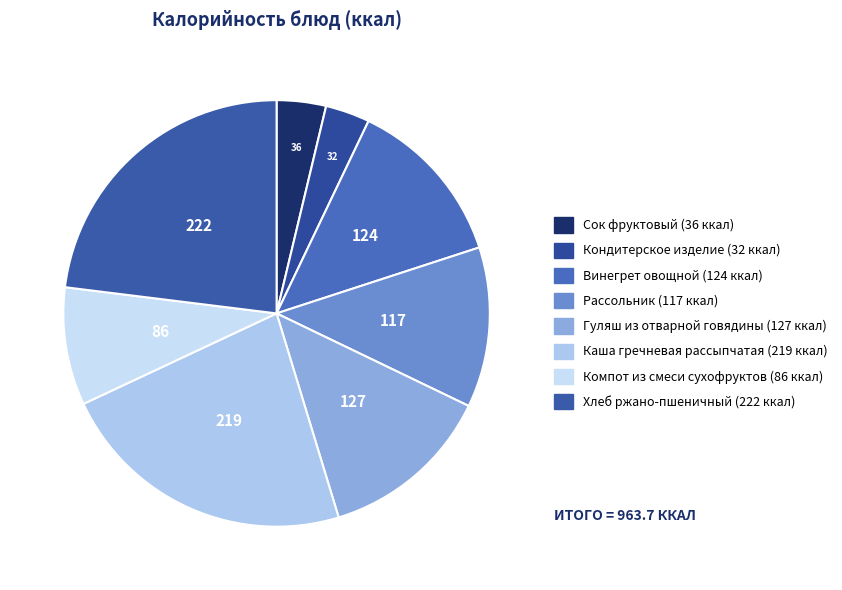

Does any single category account for the majority?

No